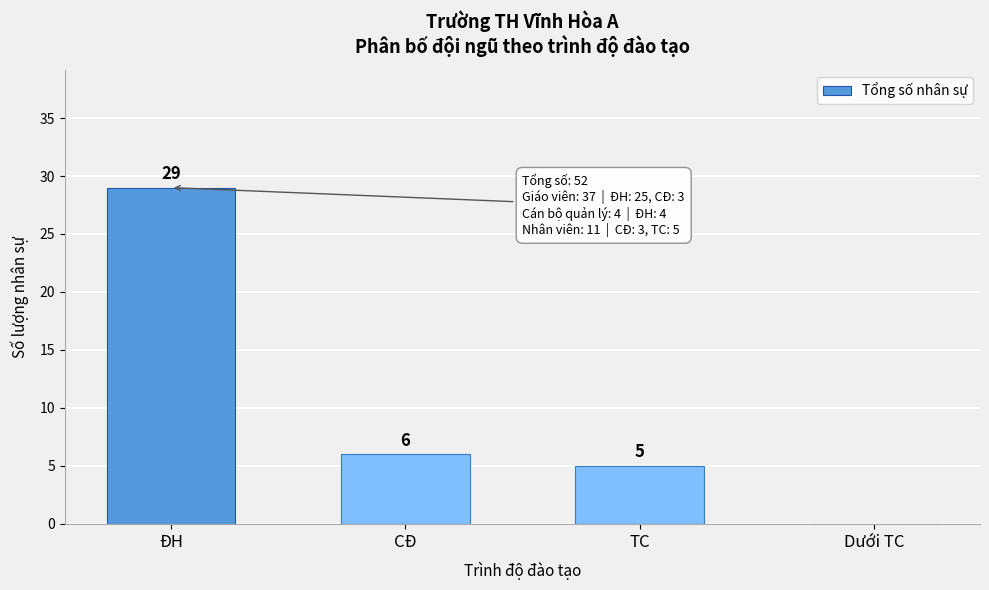

Reading right to left, list all the values displayed in this chart.

Dưới TC=0	TC=5	CĐ=6	ĐH=29